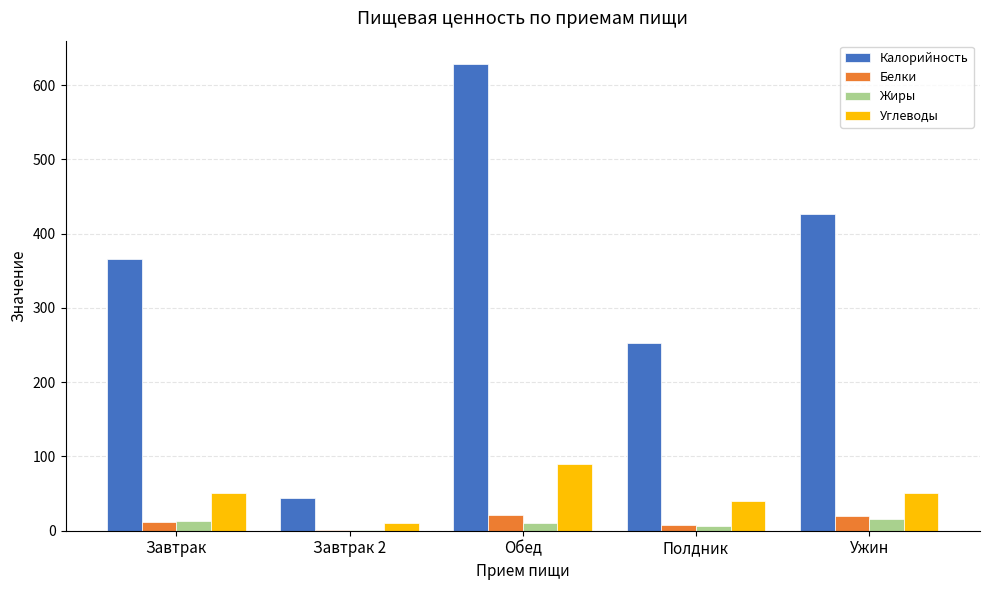

Read the Углеводы value at Полдник.

39.6